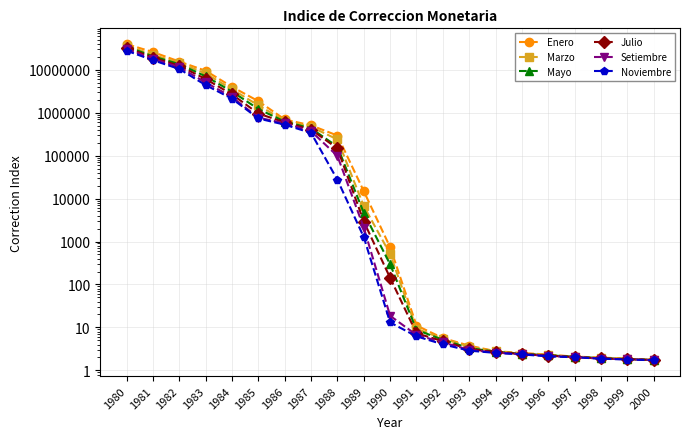

Which series has the widest spread of values?

Enero